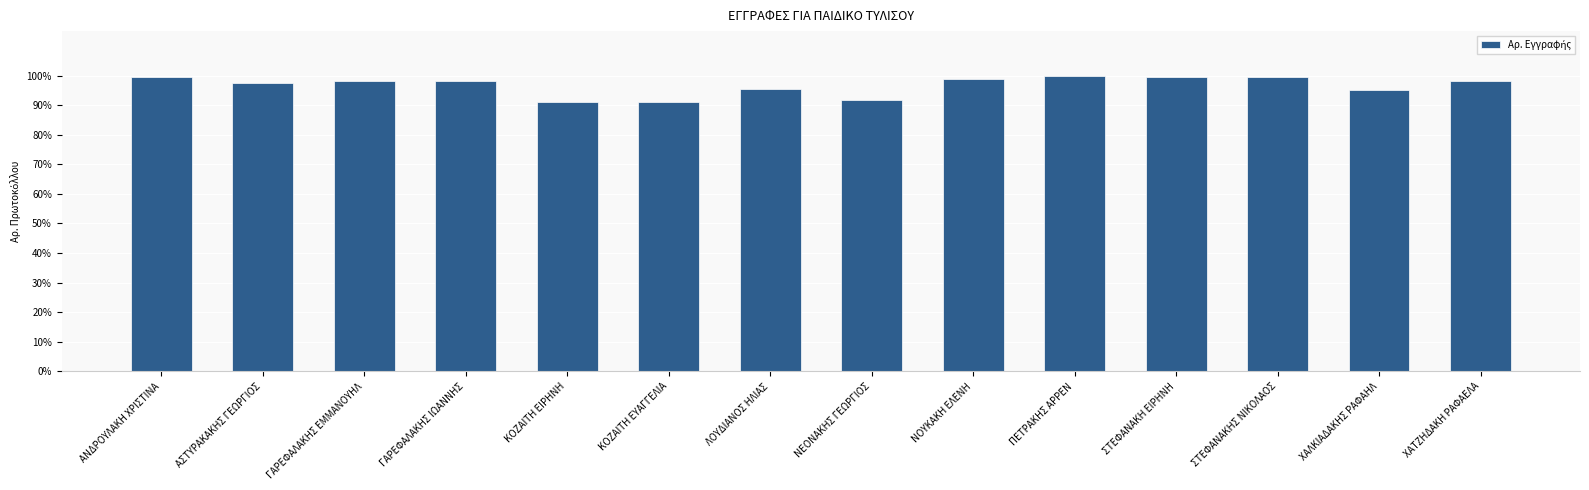

What is the sum of the values at ΓΑΡΕΦΑΛΑΚΗΣ ΙΩΑΝΝΗΣ and ΧΑΤΖΗΔΑΚΗ ΡΑΦΑΕΛΑ?

196.1